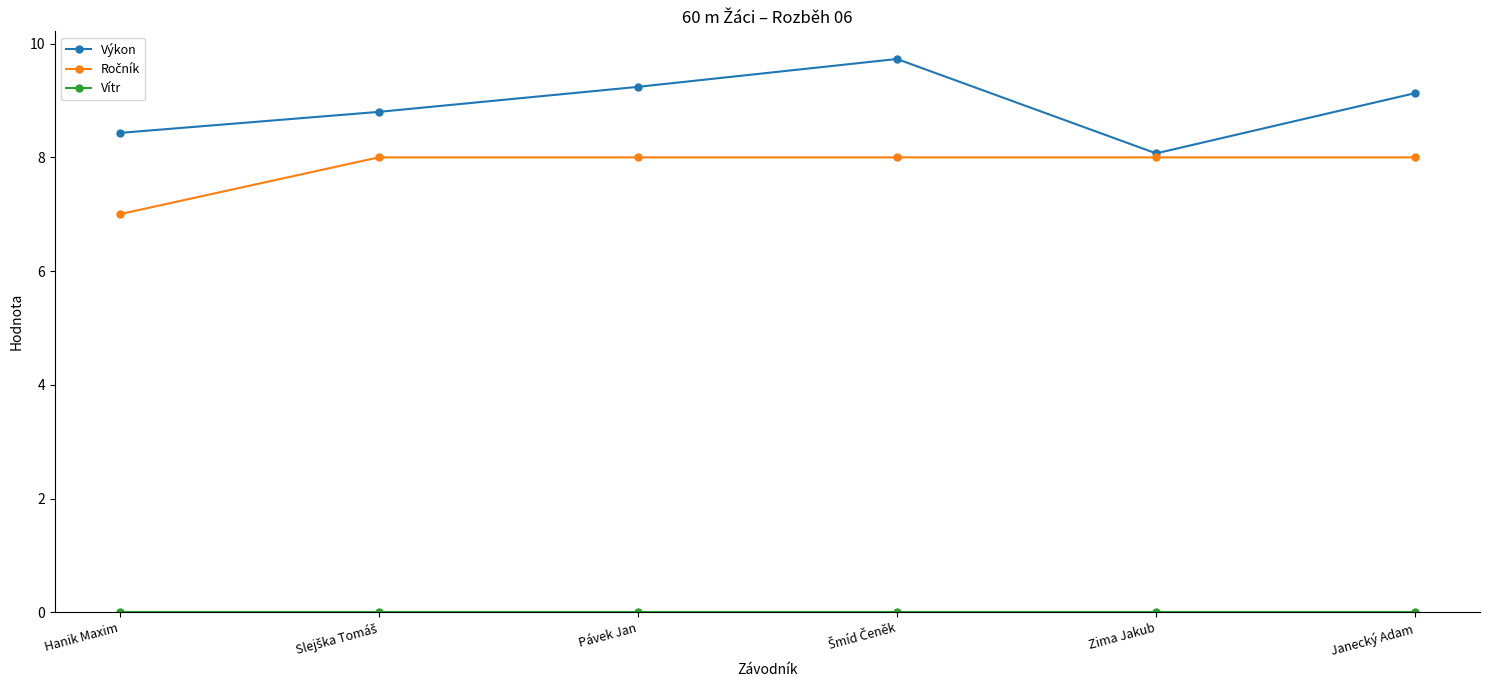

What is the greatest value displayed?

9.7